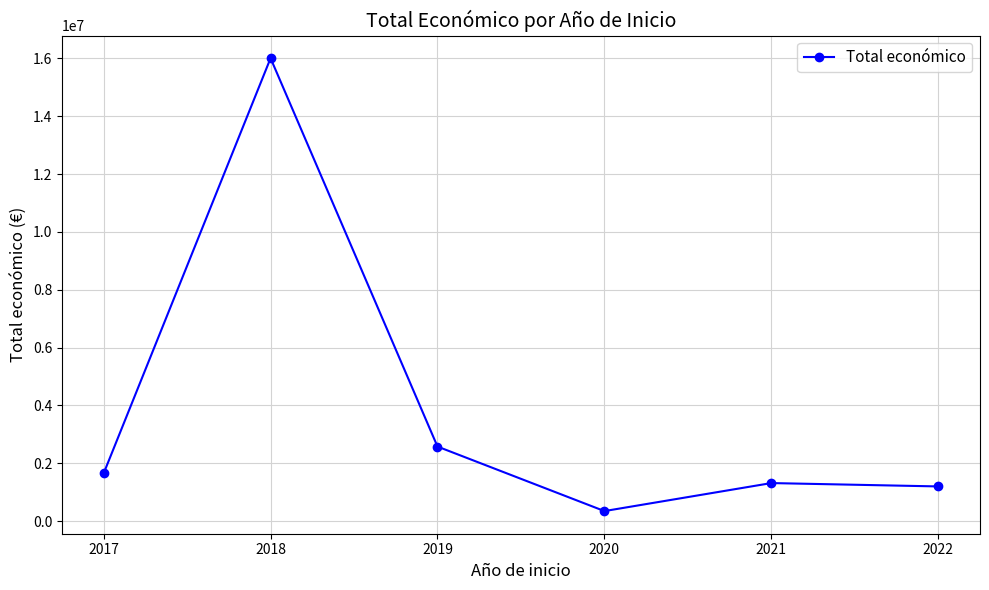

What is the minimum value shown in the chart?

348843